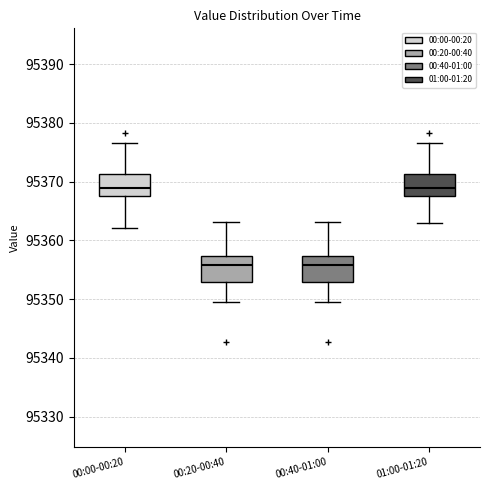

Reading left to right, read every box against the y-axis: the position of its median line, the range the box covers, and the ends of its whiskers. The values are not printed on the chart, so give them approximately, as read against the axis.

00:00-00:20: median 95369, box 95368 to 95371, whiskers 95362 to 95377
00:20-00:40: median 95356, box 95353 to 95357, whiskers 95350 to 95363
00:40-01:00: median 95356, box 95353 to 95357, whiskers 95350 to 95363
01:00-01:20: median 95369, box 95368 to 95371, whiskers 95363 to 95377